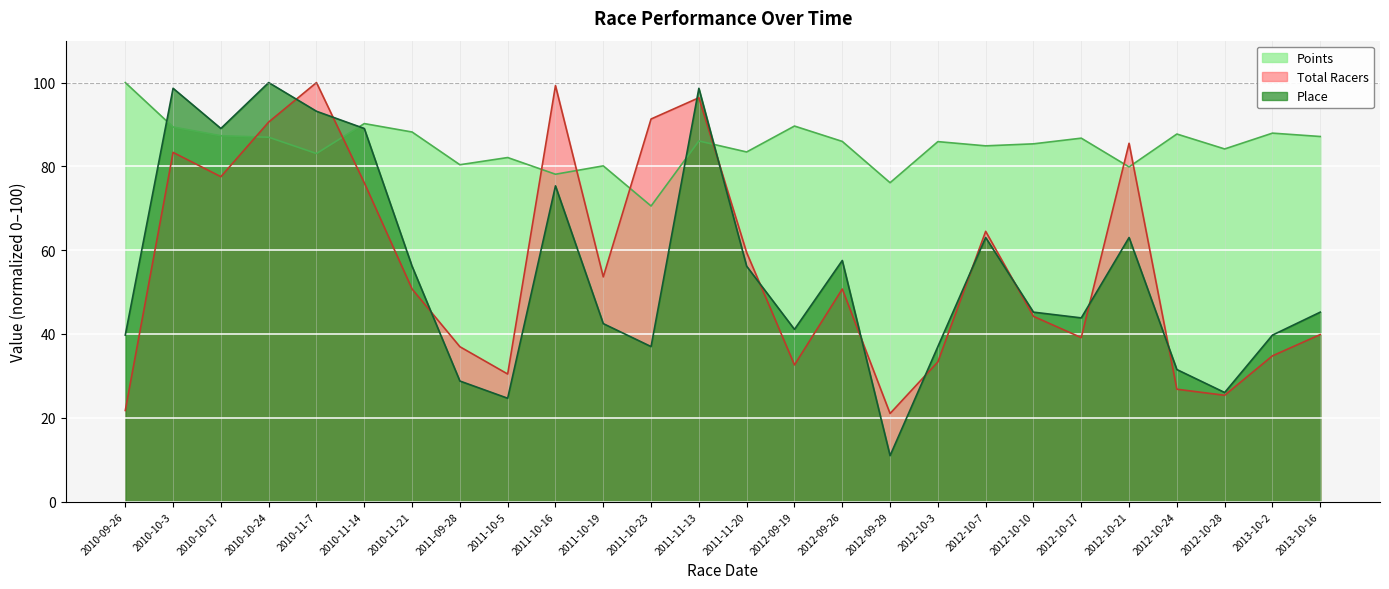

At how many categories does at least one series exceed 45?

26